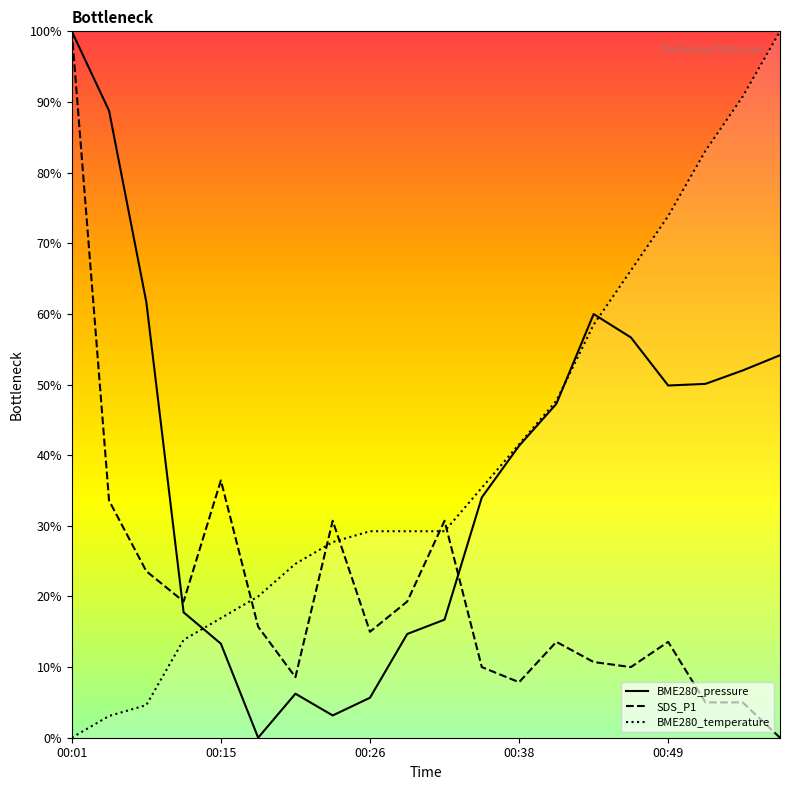

How many interior local valleys does the SDS_P1 series have?

5